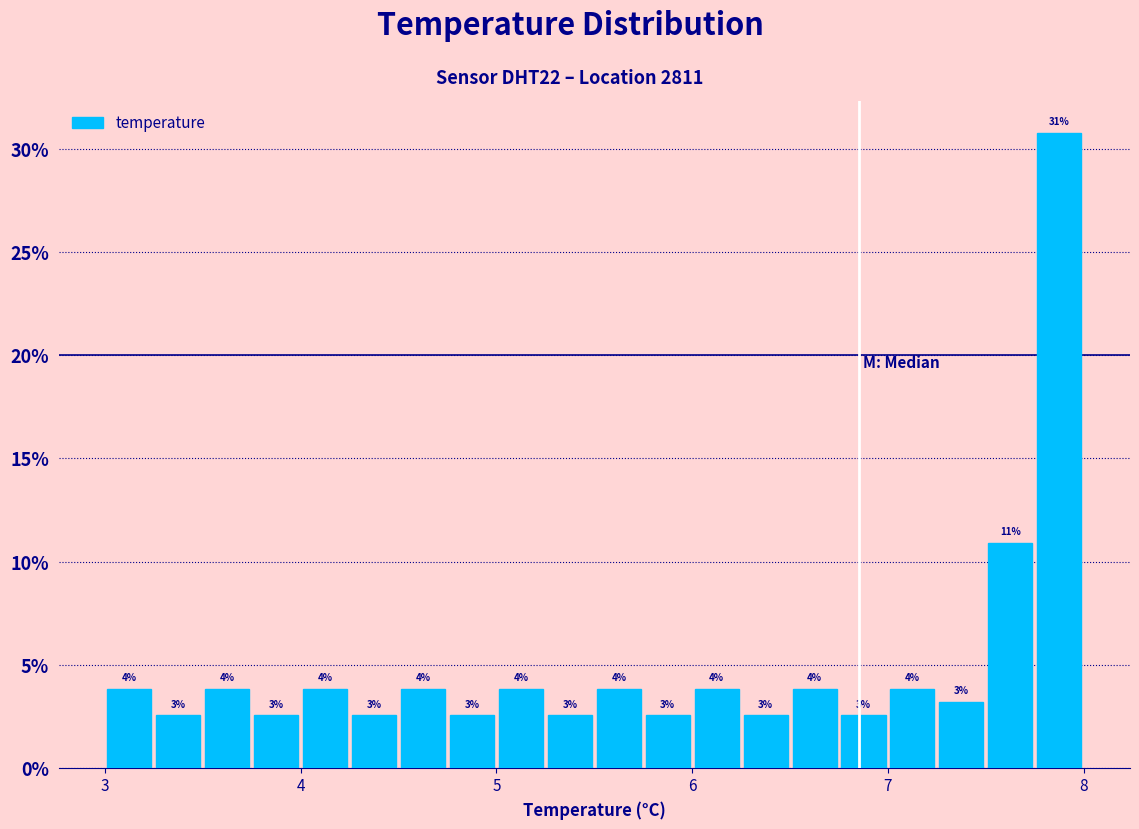

Around what value on the x-axis is the tallest bar? Give the approximate position of its centre, as read against the axis.

7.9